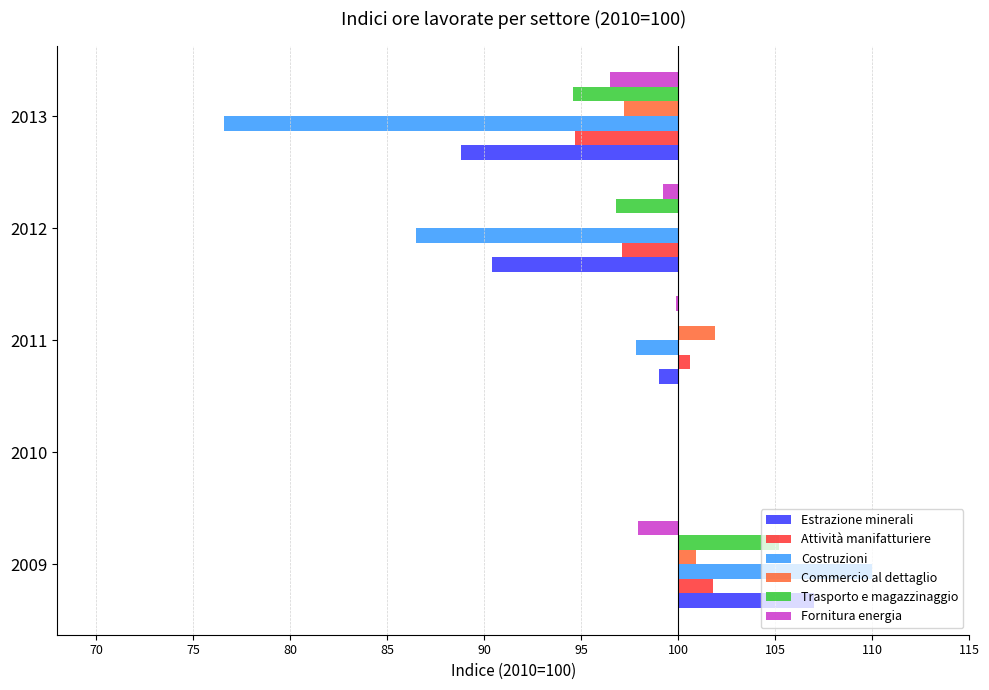

How many groups of bars are there?

5